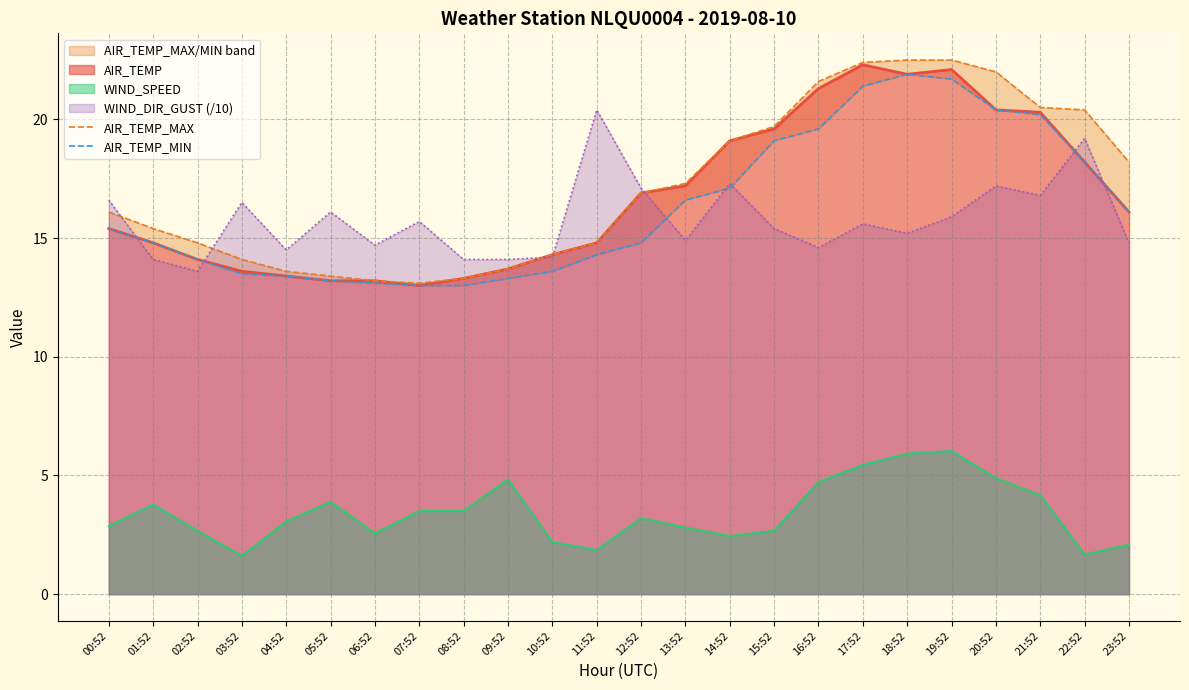

Is the value of AIR_TEMP at 00:52 greater than the value of WIND_SPEED at 14:52?

Yes